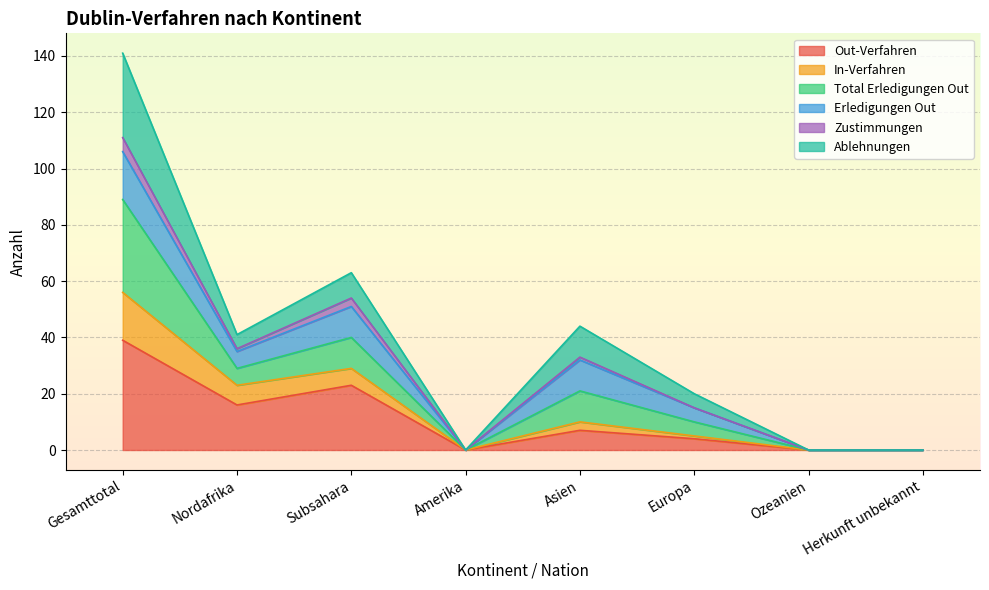

True or false: In-Verfahren and Total Erledigungen Out cross at least once.

False